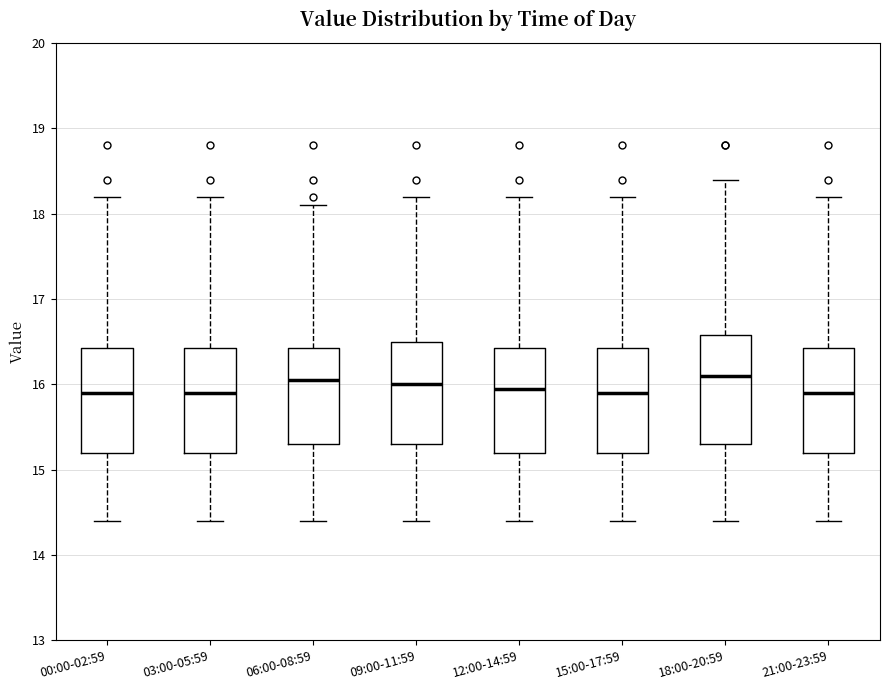

Where is the lower edge of the box for 18:00-20:59 on the y-axis? The values are not printed on the chart, so give them approximately, as read against the axis.

15.3